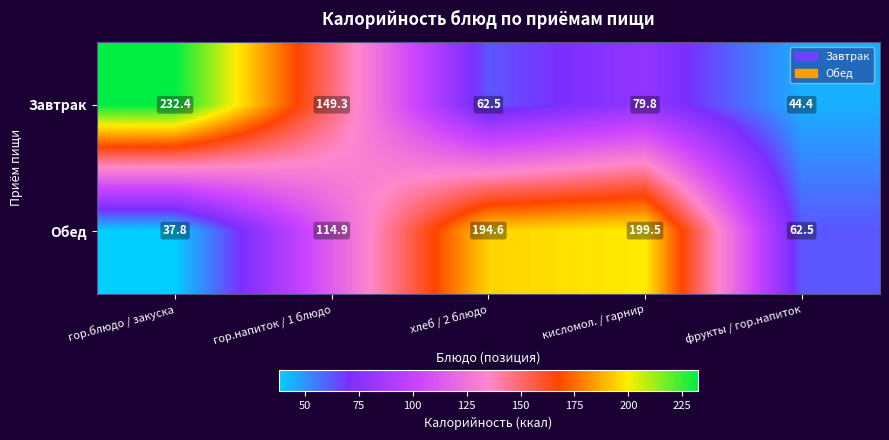

The Обед series shows 92.3 at фрукты / гор.напиток. True or false?

False